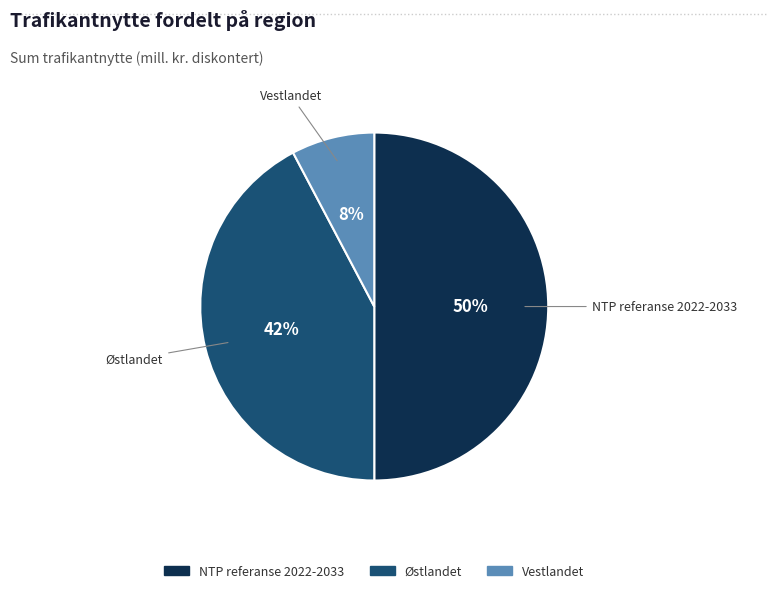

How many segments does this pie chart have?

3